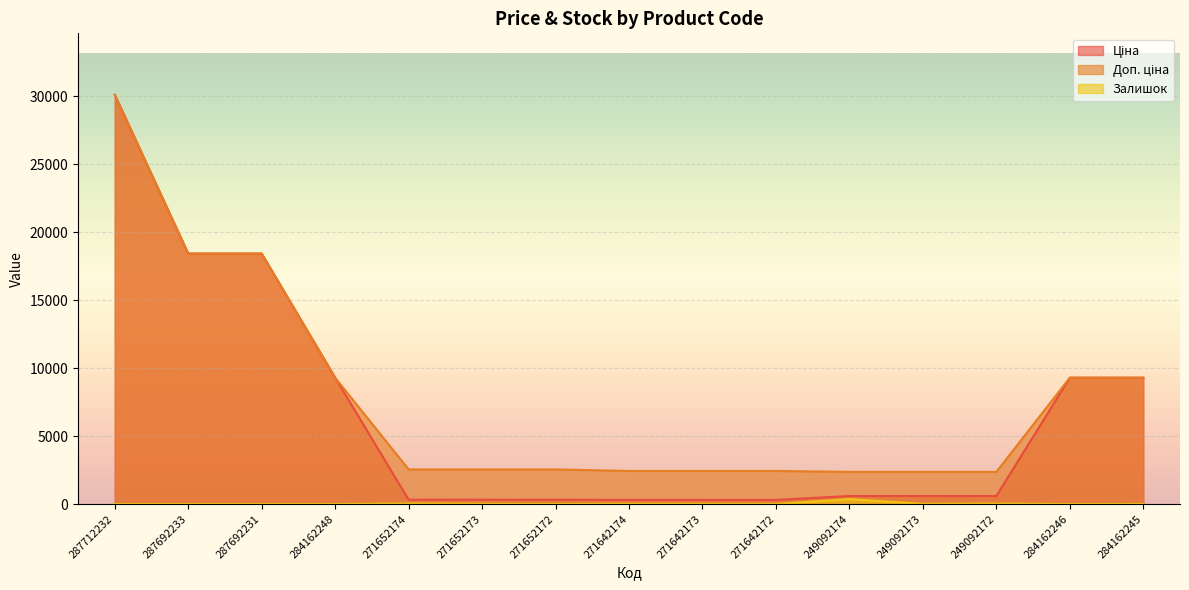

Is it true that Доп. ціна equals 4239.0 at 271652172?

False